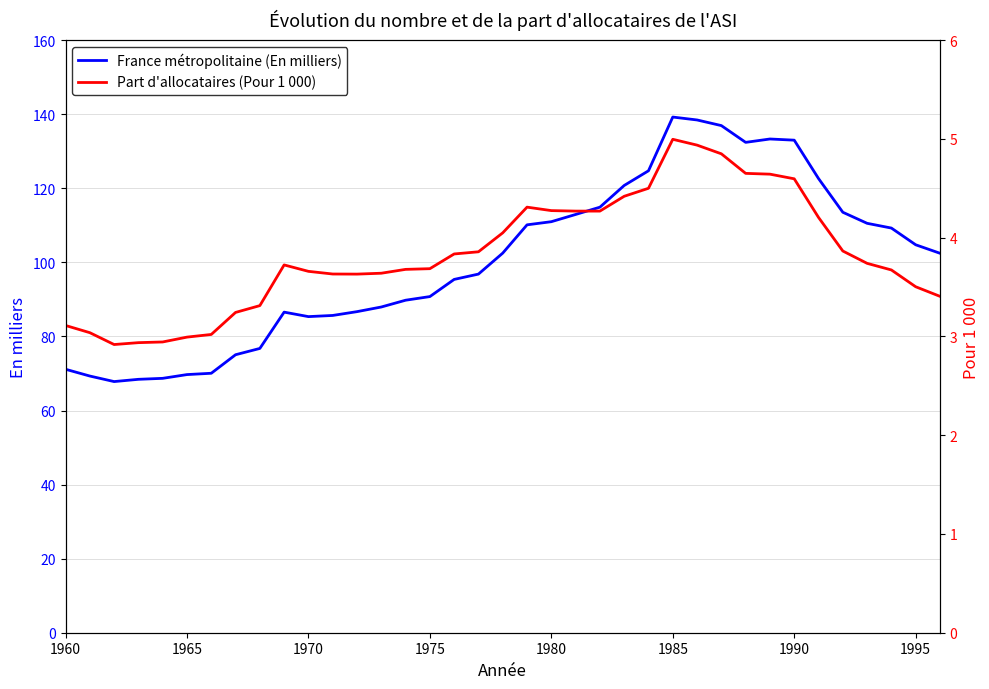

Rank the series by their average value, from lowest to highest.

Part d'allocataires (Pour 1 000), France métropolitaine (En milliers)